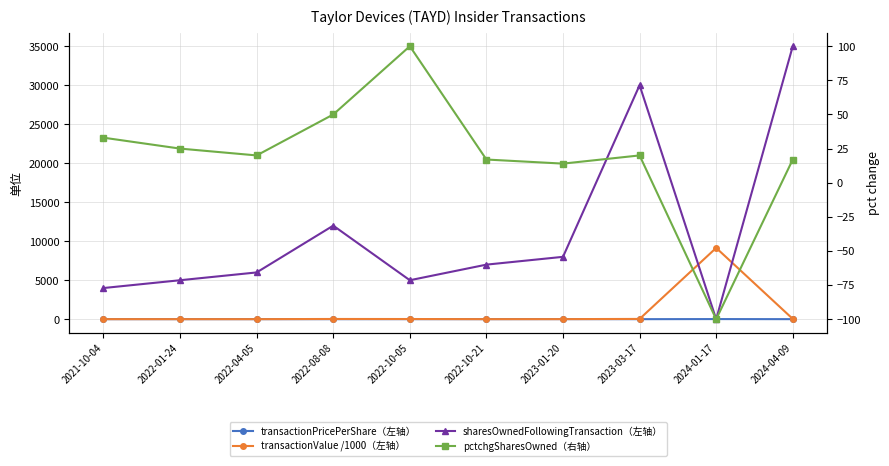

True or false: transactionValue /1000（左轴） has a value of 44.9 at 2024-04-09.

True